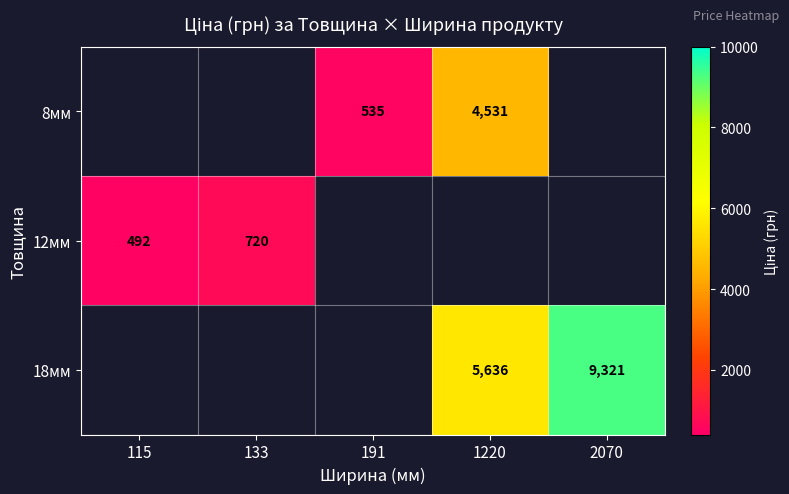

Between 191 and 1220, which series saw the biggest shift?

8мм